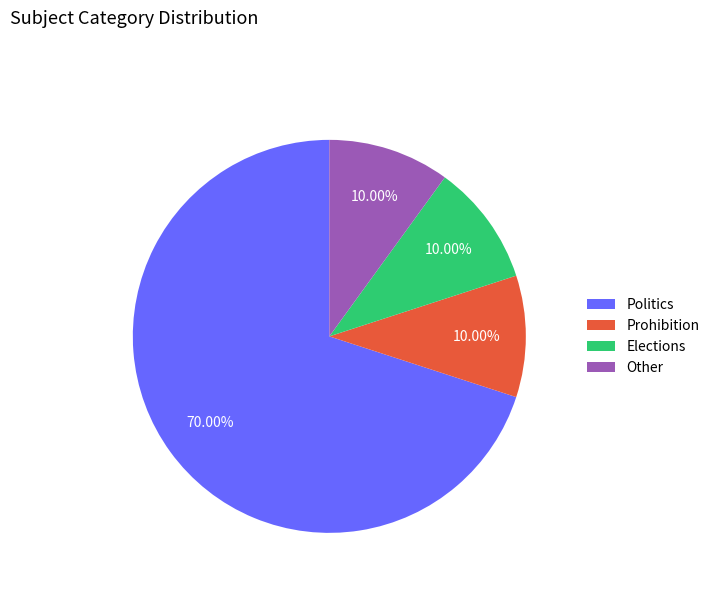

Count the number of slices in the pie.

4